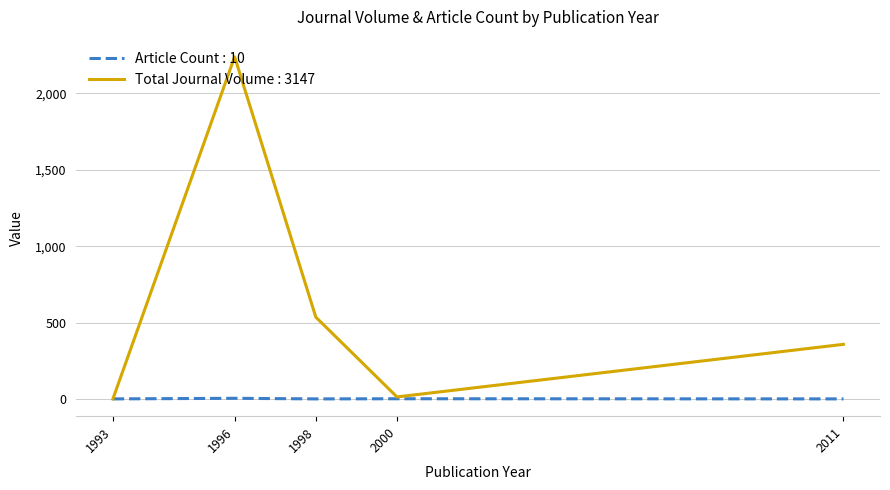

Which series has the largest total across all categories?

Total Journal Volume : 3147